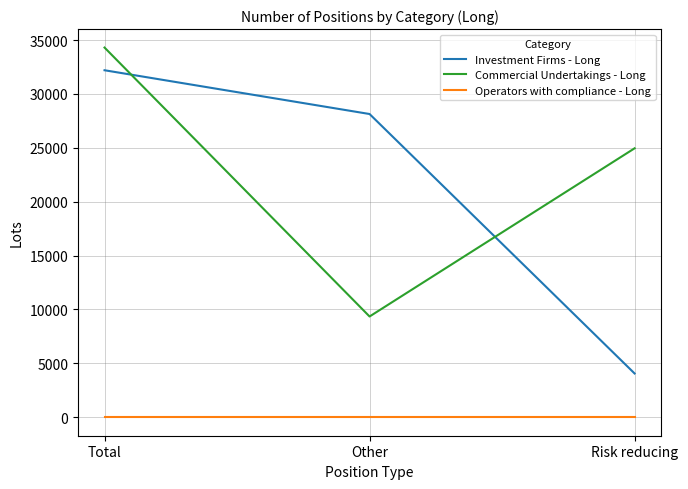

Does the chart have visible grid lines?

Yes